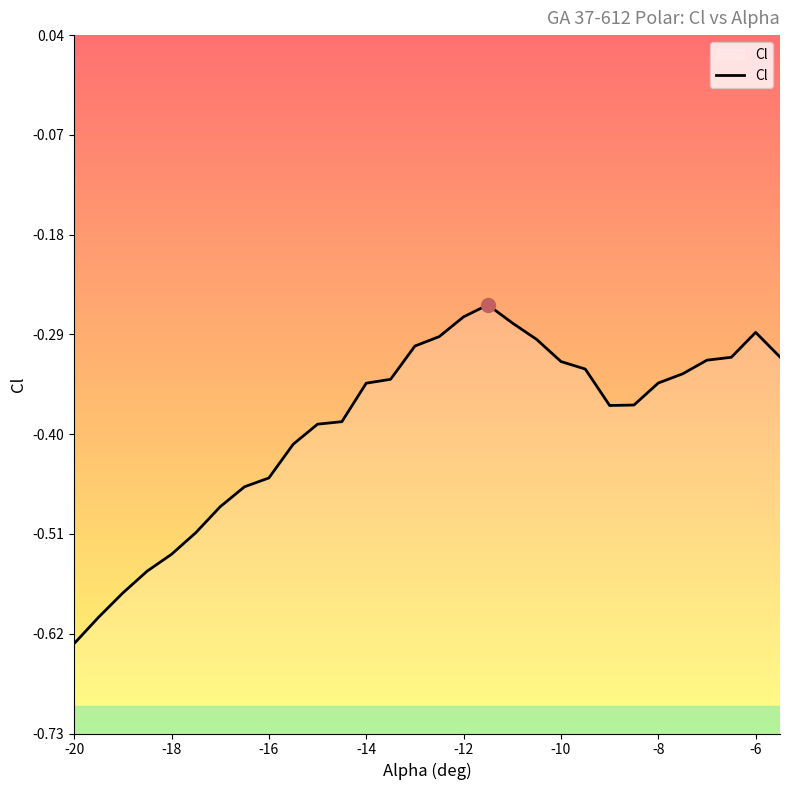

Which category has the lowest value across all series?

-20